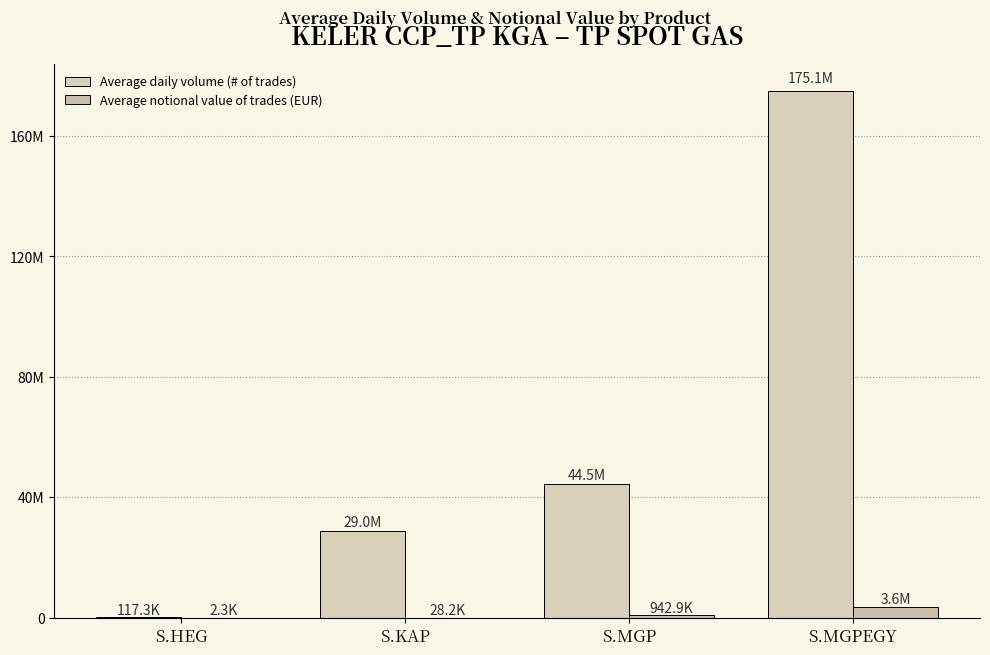

Are the bars horizontal?

No